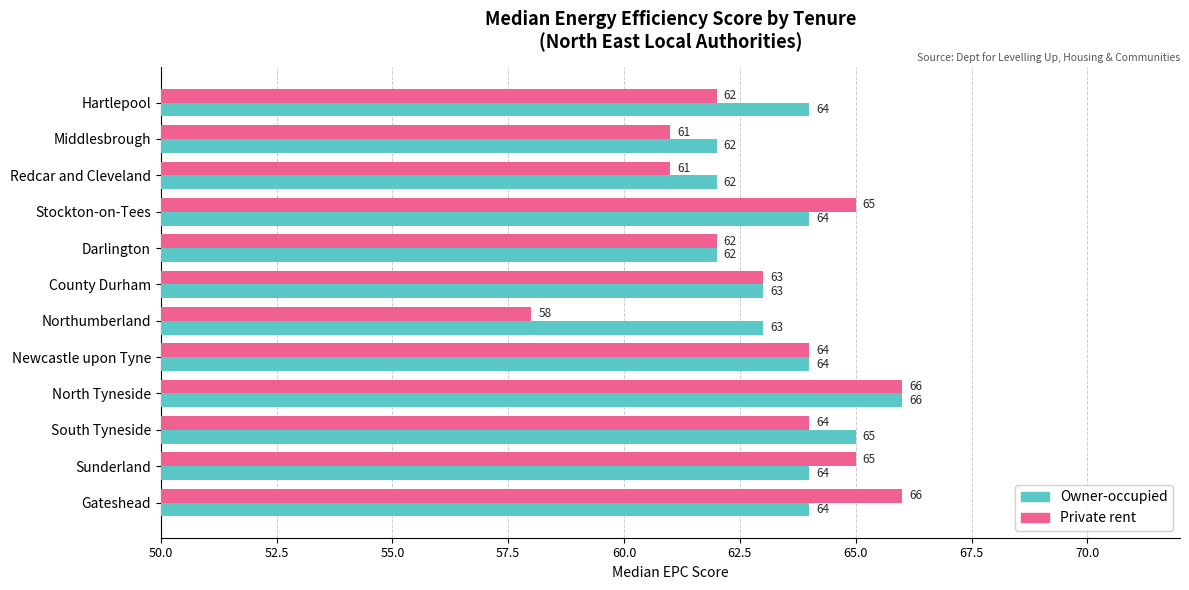

What is the approximate value of Private rent at County Durham?

63